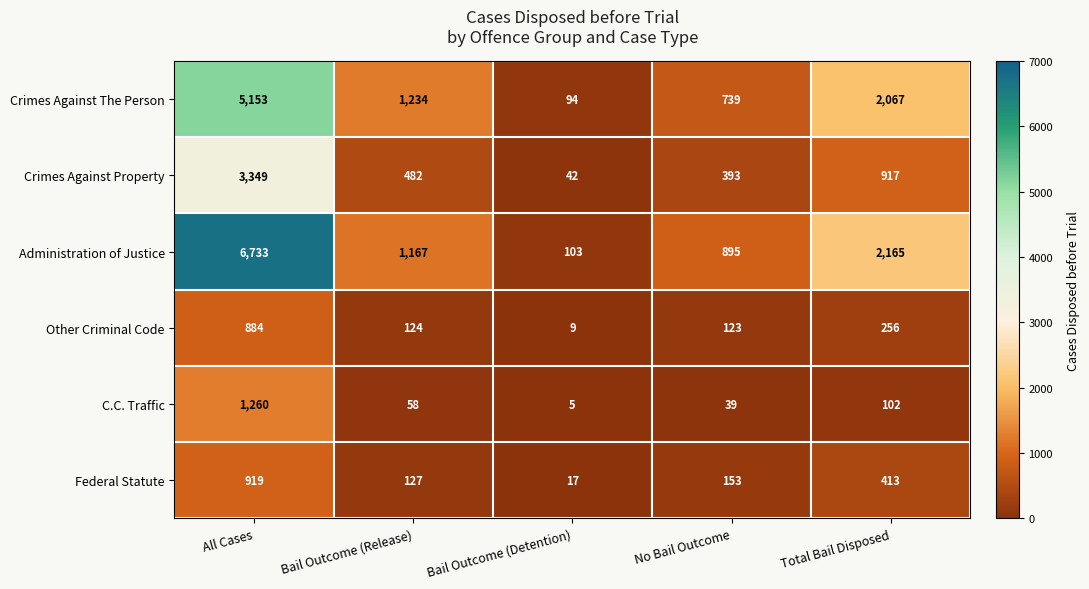

Reading left to right, extract all data points from this chart.

Crimes Against The Person: All Cases=5153	Bail Outcome (Release)=1234	Bail Outcome (Detention)=94	No Bail Outcome=739	Total Bail Disposed=2067
Crimes Against Property: All Cases=3349	Bail Outcome (Release)=482	Bail Outcome (Detention)=42	No Bail Outcome=393	Total Bail Disposed=917
Administration of Justice: All Cases=6733	Bail Outcome (Release)=1167	Bail Outcome (Detention)=103	No Bail Outcome=895	Total Bail Disposed=2165
Other Criminal Code: All Cases=884	Bail Outcome (Release)=124	Bail Outcome (Detention)=9	No Bail Outcome=123	Total Bail Disposed=256
C.C. Traffic: All Cases=1260	Bail Outcome (Release)=58	Bail Outcome (Detention)=5	No Bail Outcome=39	Total Bail Disposed=102
Federal Statute: All Cases=919	Bail Outcome (Release)=127	Bail Outcome (Detention)=17	No Bail Outcome=153	Total Bail Disposed=413